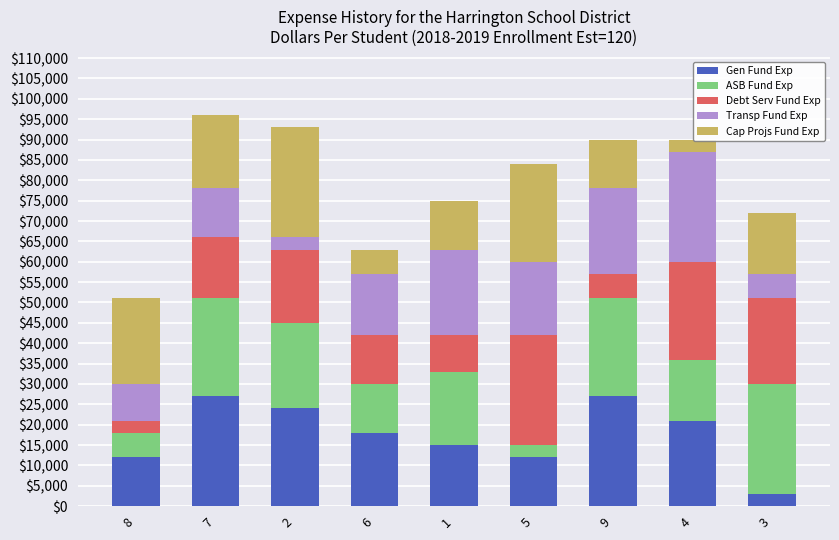

The ASB Fund Exp series shows 3991 at 4. True or false?

False